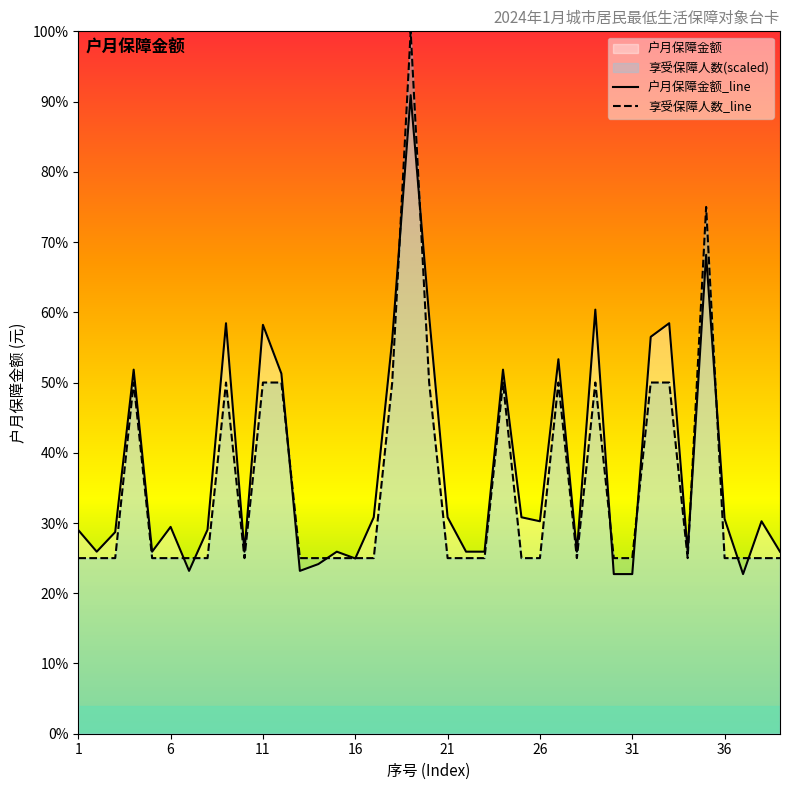

Does the chart display data point markers on the line(s)?

No